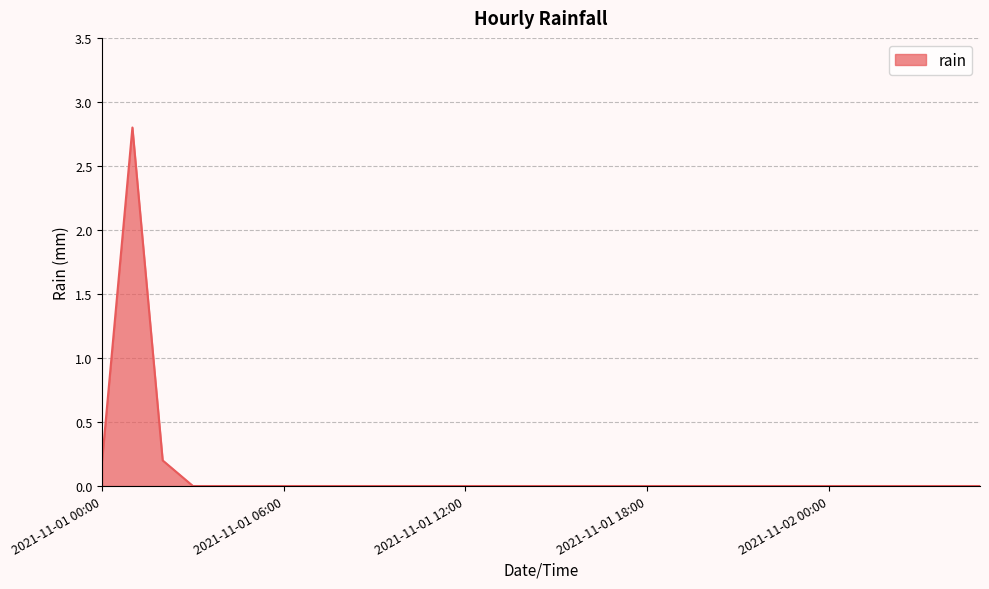

What is the maximum value shown in the chart?

2.8